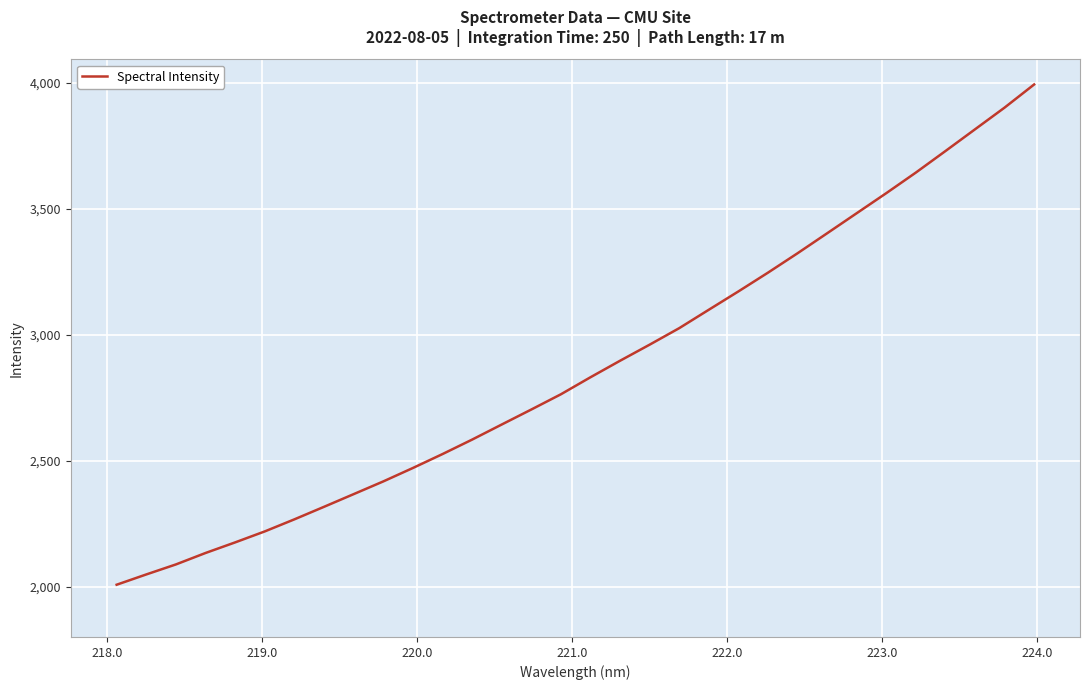

What is the minimum value shown in the chart?

2007.3